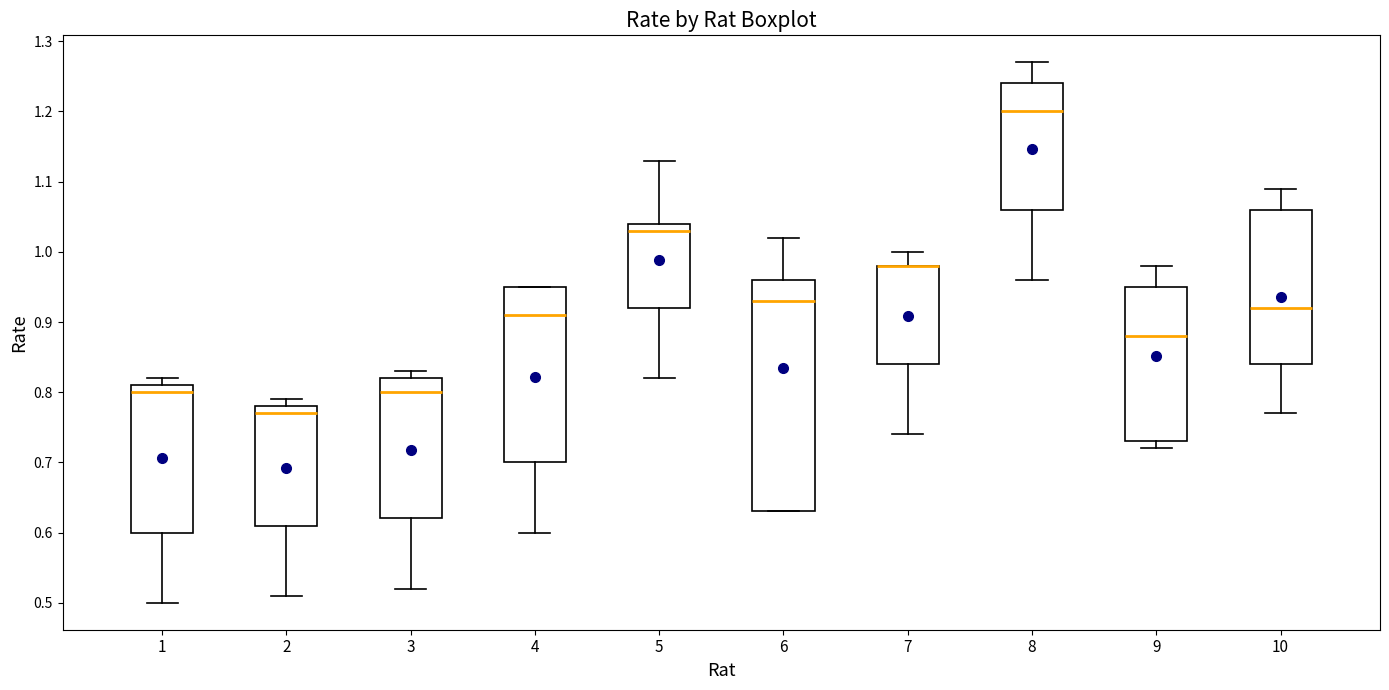

Where is the upper edge of the box at x = 3 on the y-axis? The values are not printed on the chart, so give them approximately, as read against the axis.

0.82